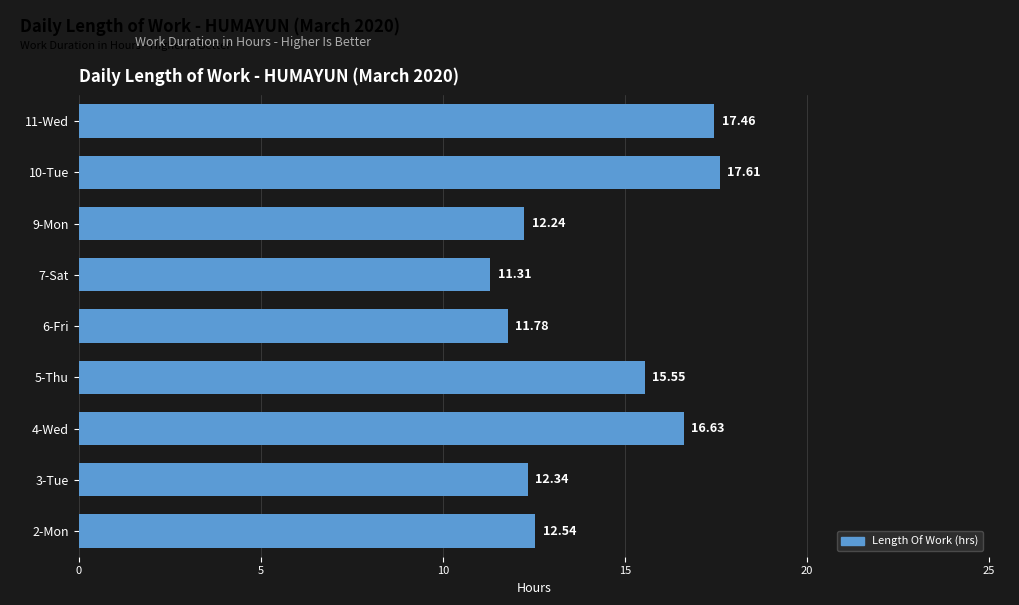

List the labels in order of value, largest first.

10-Tue, 11-Wed, 4-Wed, 5-Thu, 2-Mon, 3-Tue, 9-Mon, 6-Fri, 7-Sat